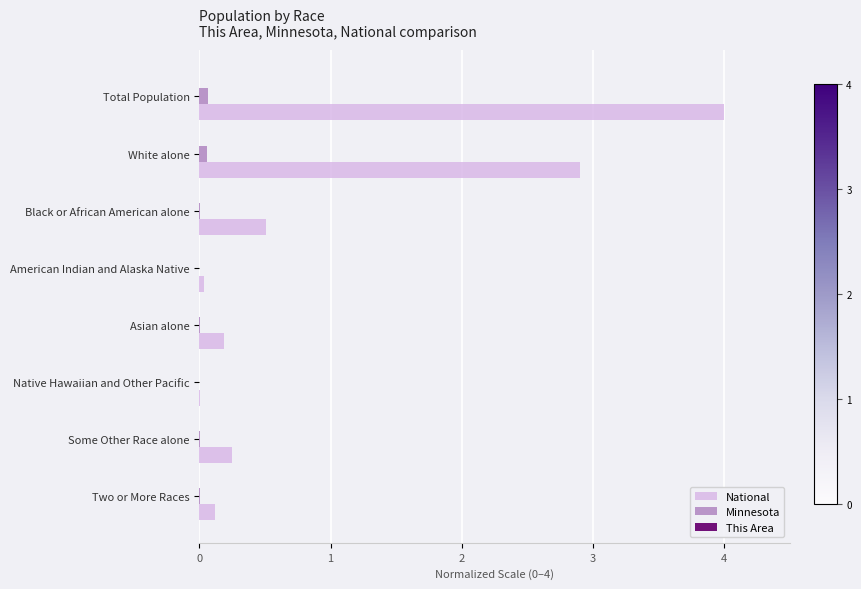

Is it true that National equals 0.9 at Black or African American alone?

False